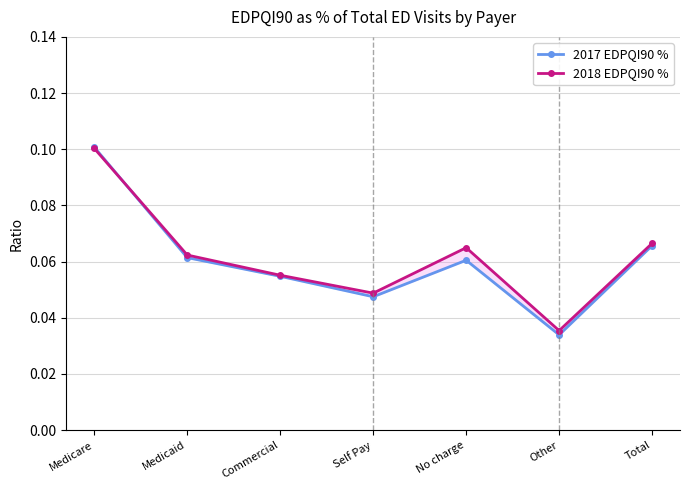

What is the sum of all 2018 EDPQI90 % values?

0.4